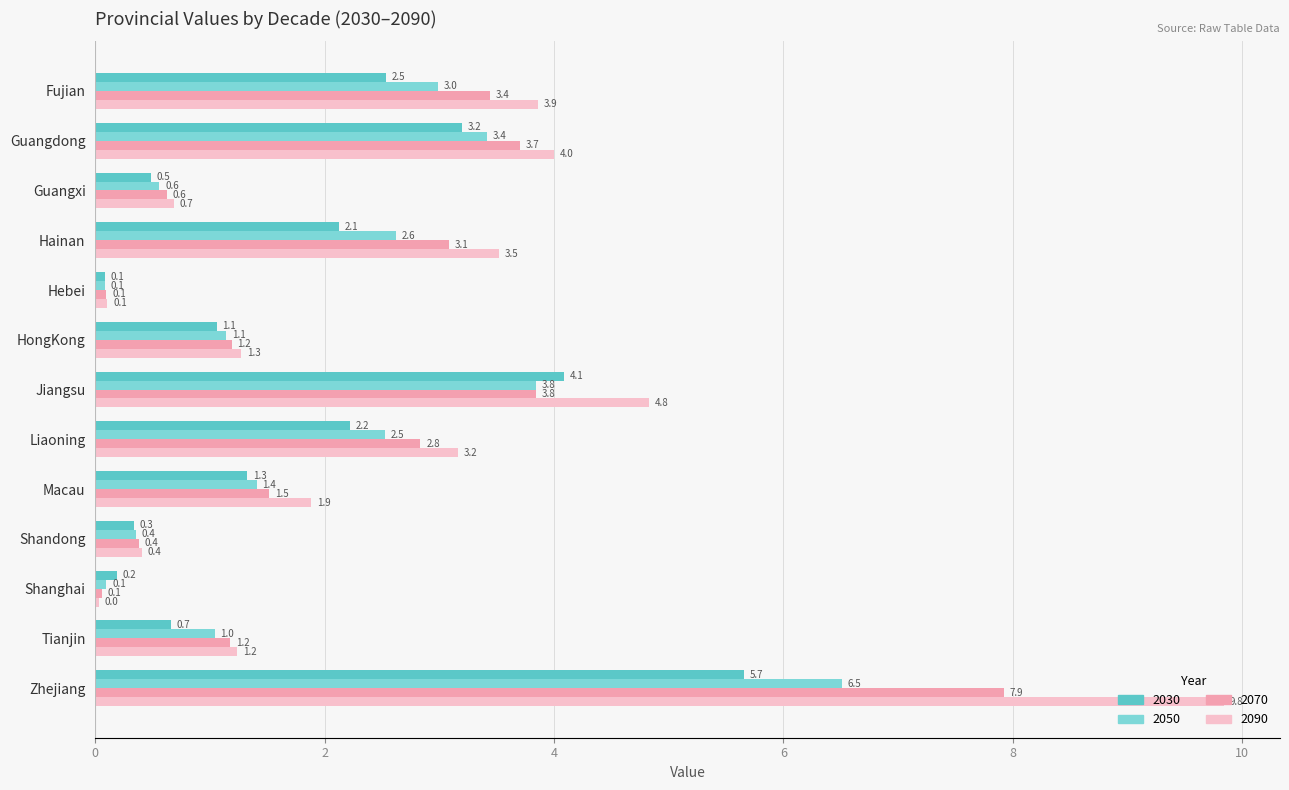

Is the value of 2090 at Jiangsu greater than the value of 2030 at Hainan?

Yes